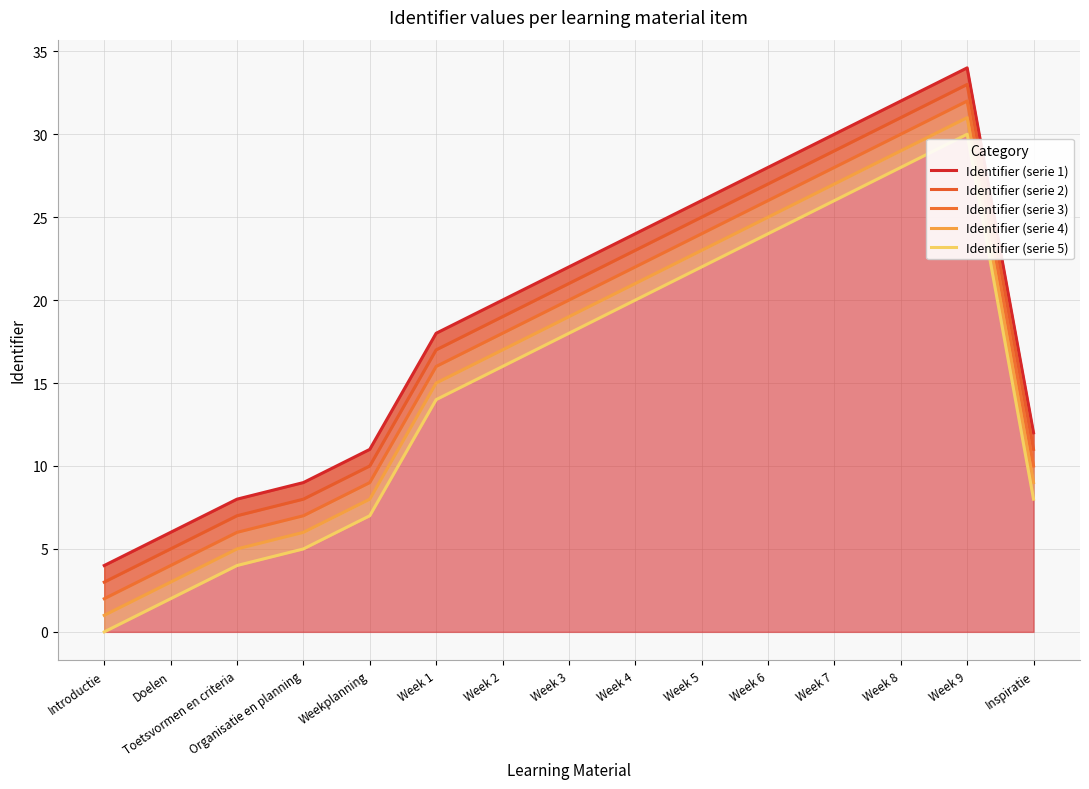

Is the value of Identifier (serie 4) at Week 3 greater than the value of Identifier (serie 3) at Inspiratie?

Yes